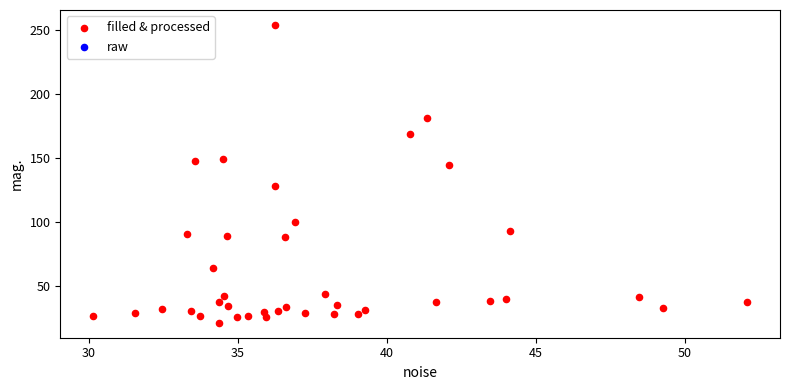

What is the range of Y values (max minus min)?

233.0